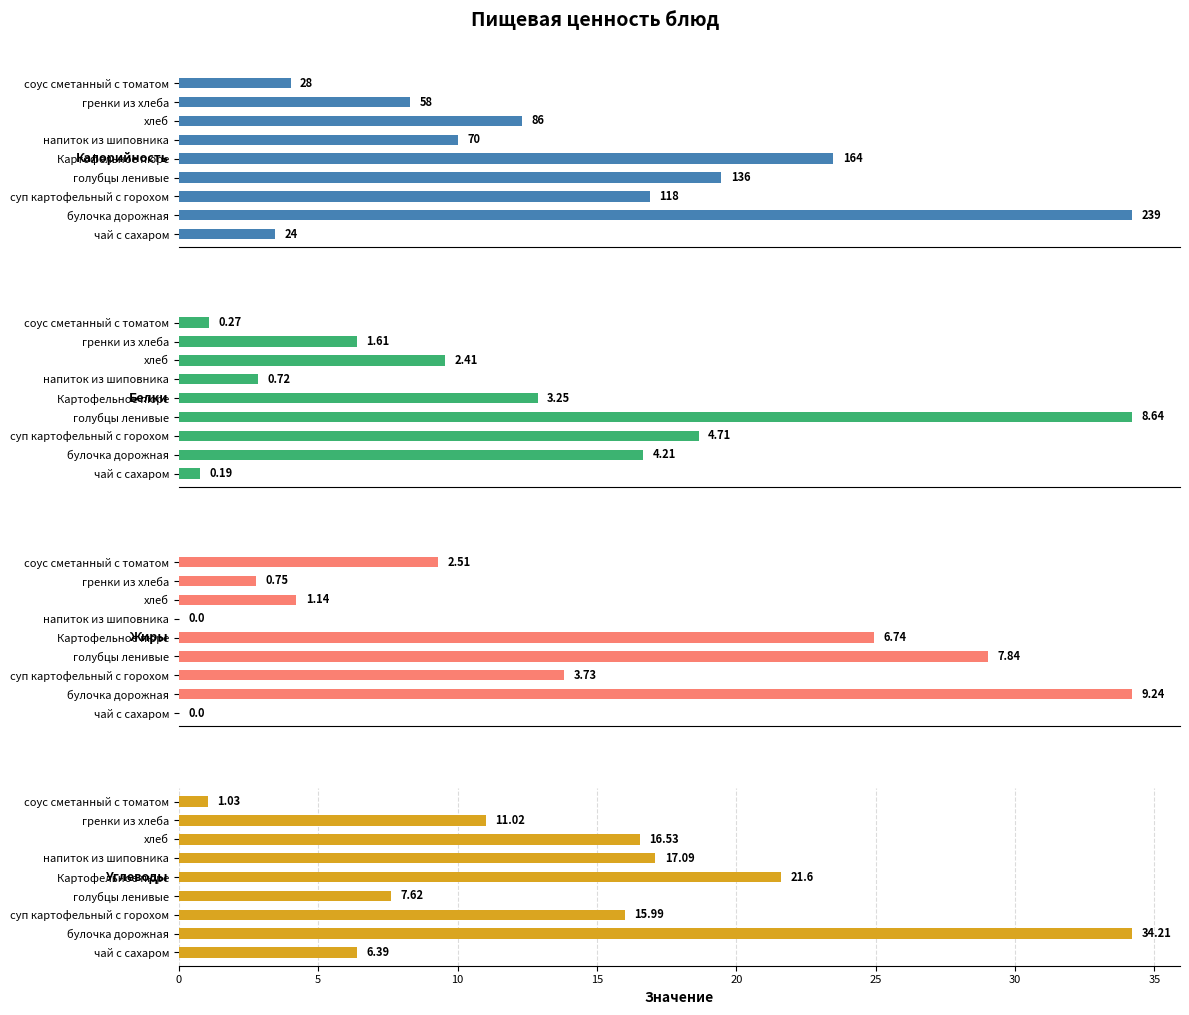

The value of Калорийность at чай с сахаром is 42.2. True or false?

False